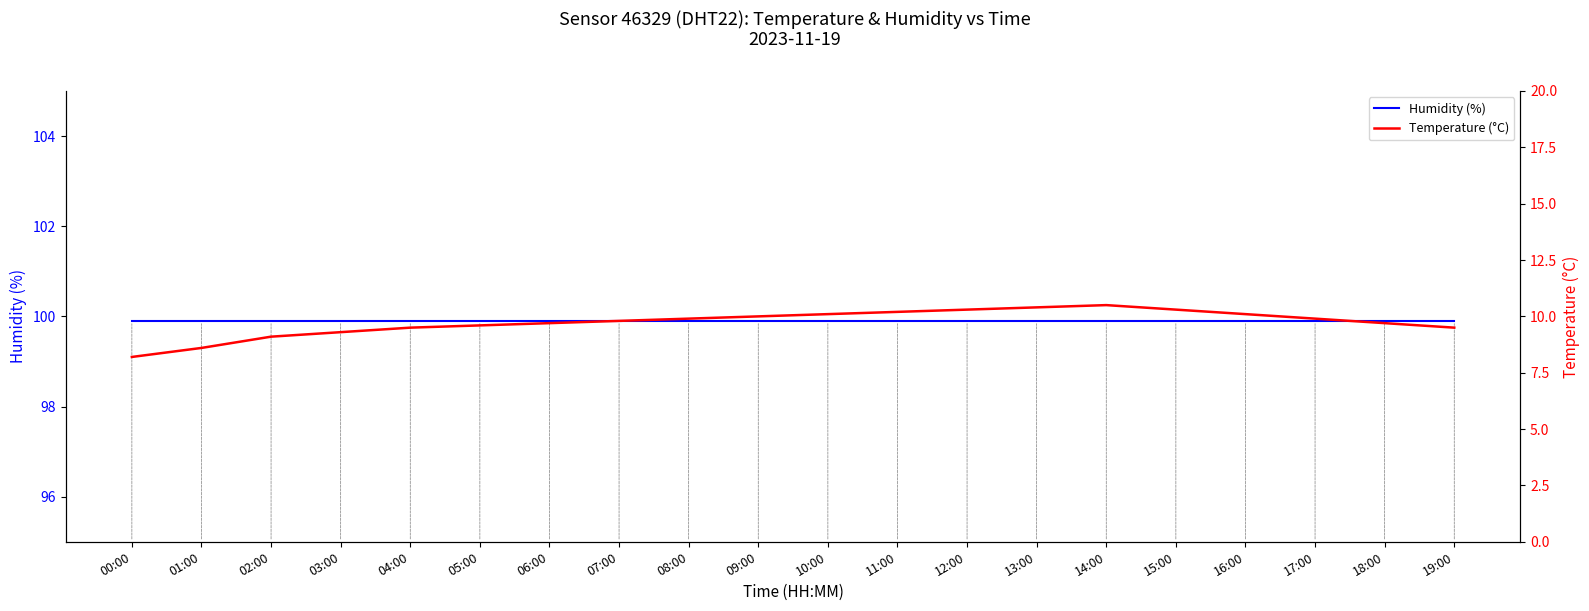

Count the number of data series in this chart.

2